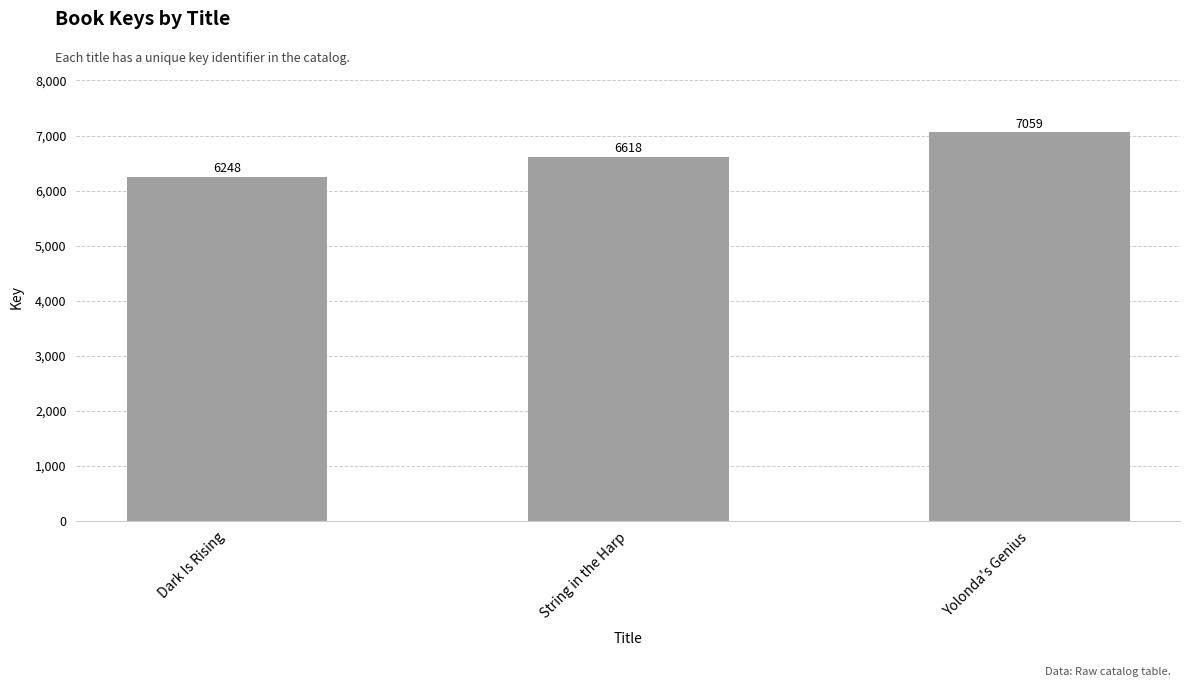

How many series are shown in this chart?

1